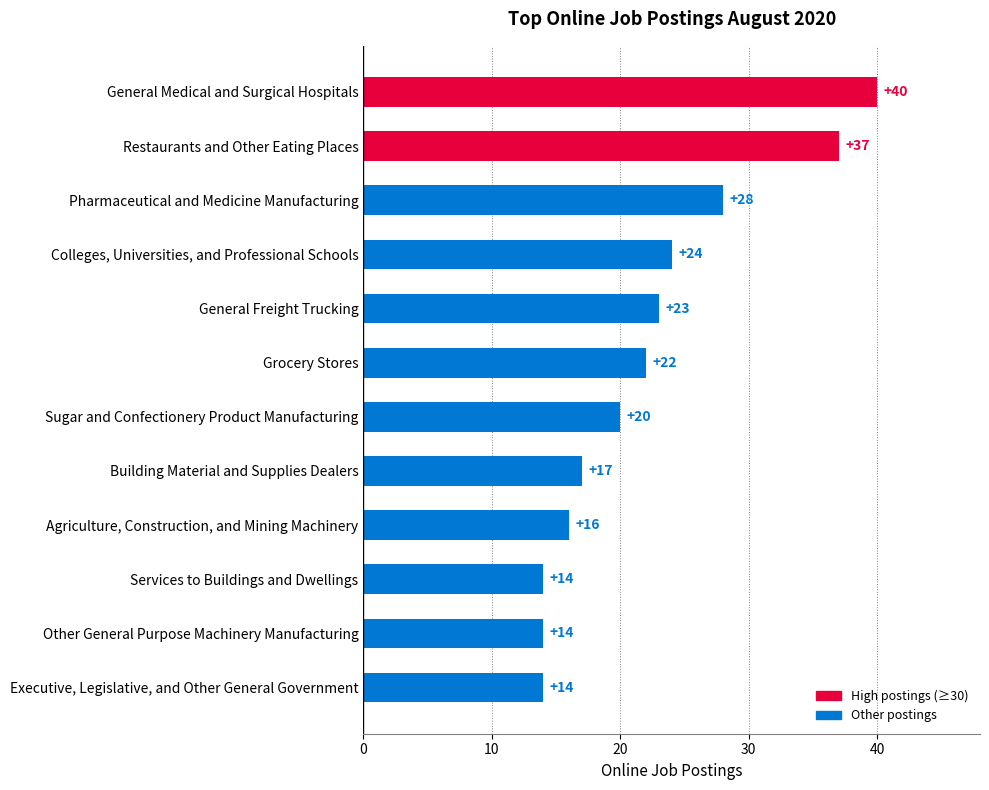

What is the maximum value shown in the chart?

40